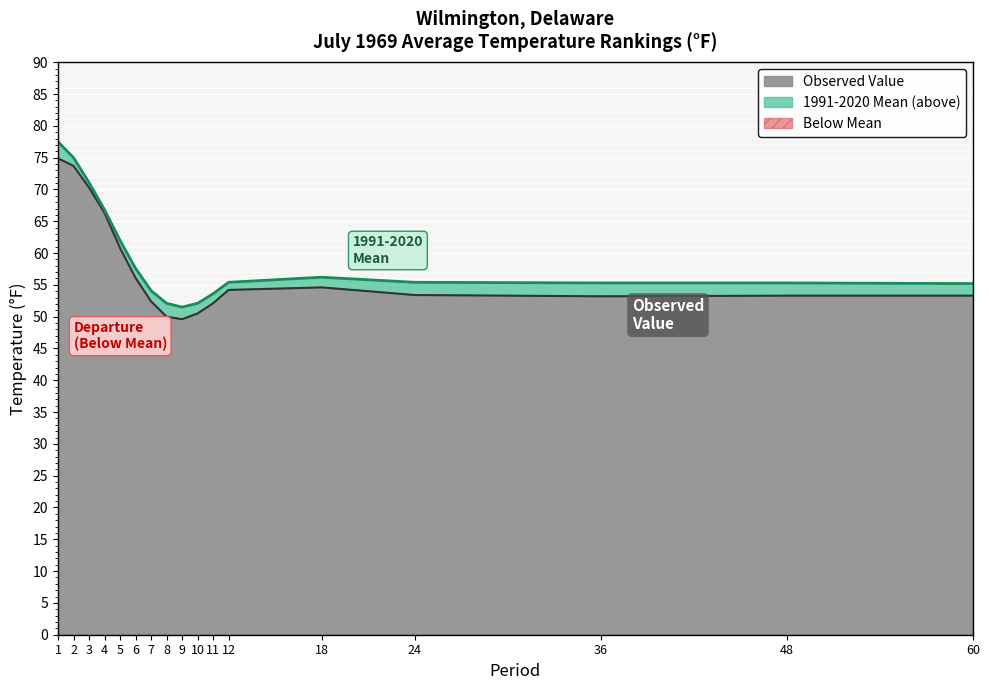

What is the difference between the second highest and second lowest values in the Value series?

23.7